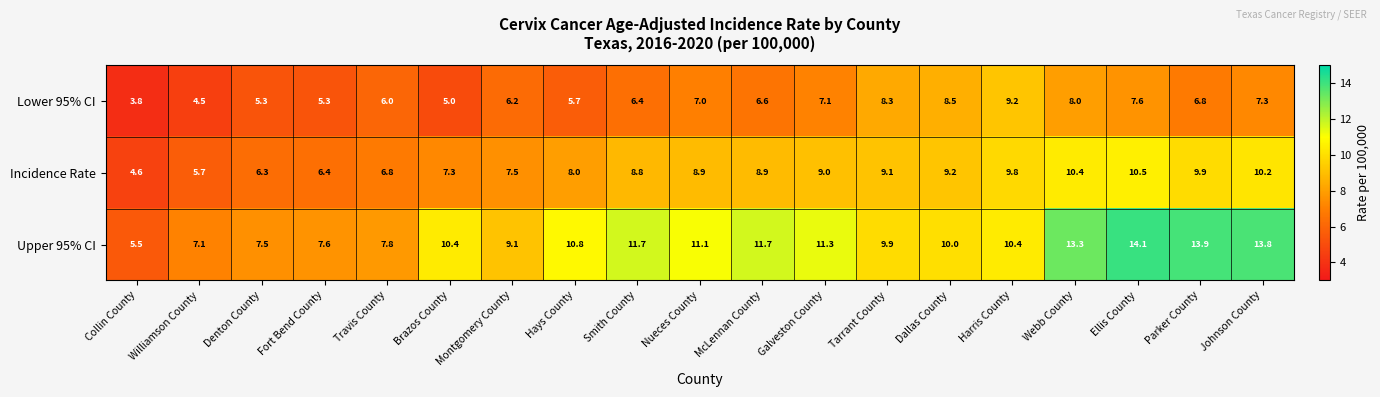

What is the difference between the maximum and second lowest values in the Lower 95% CI series?

4.7